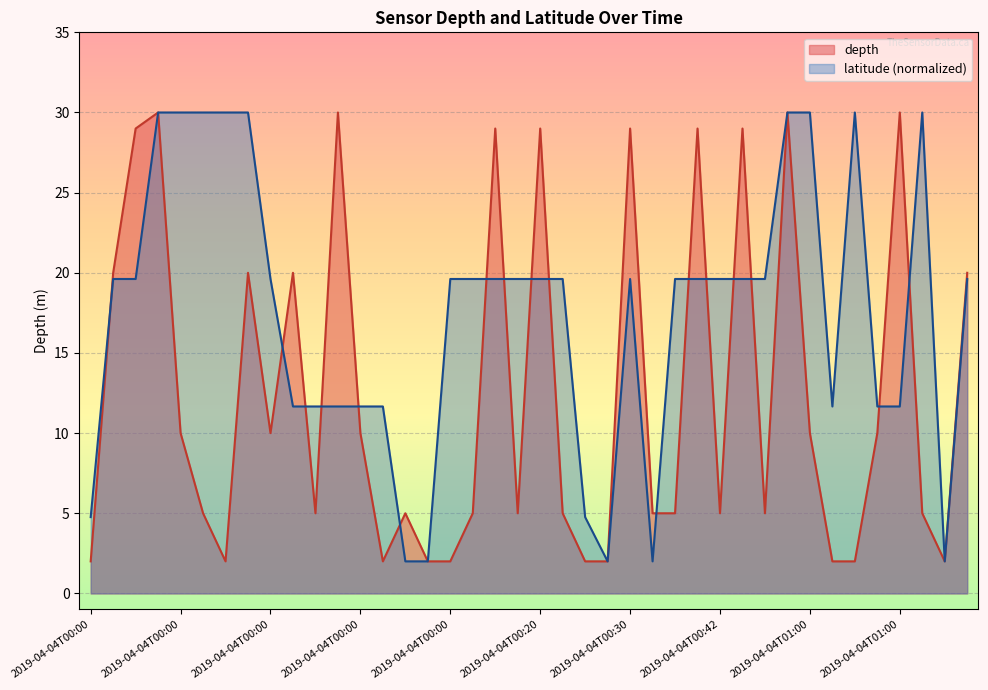

Rank the series by their maximum value, from lowest to highest.

depth, latitude